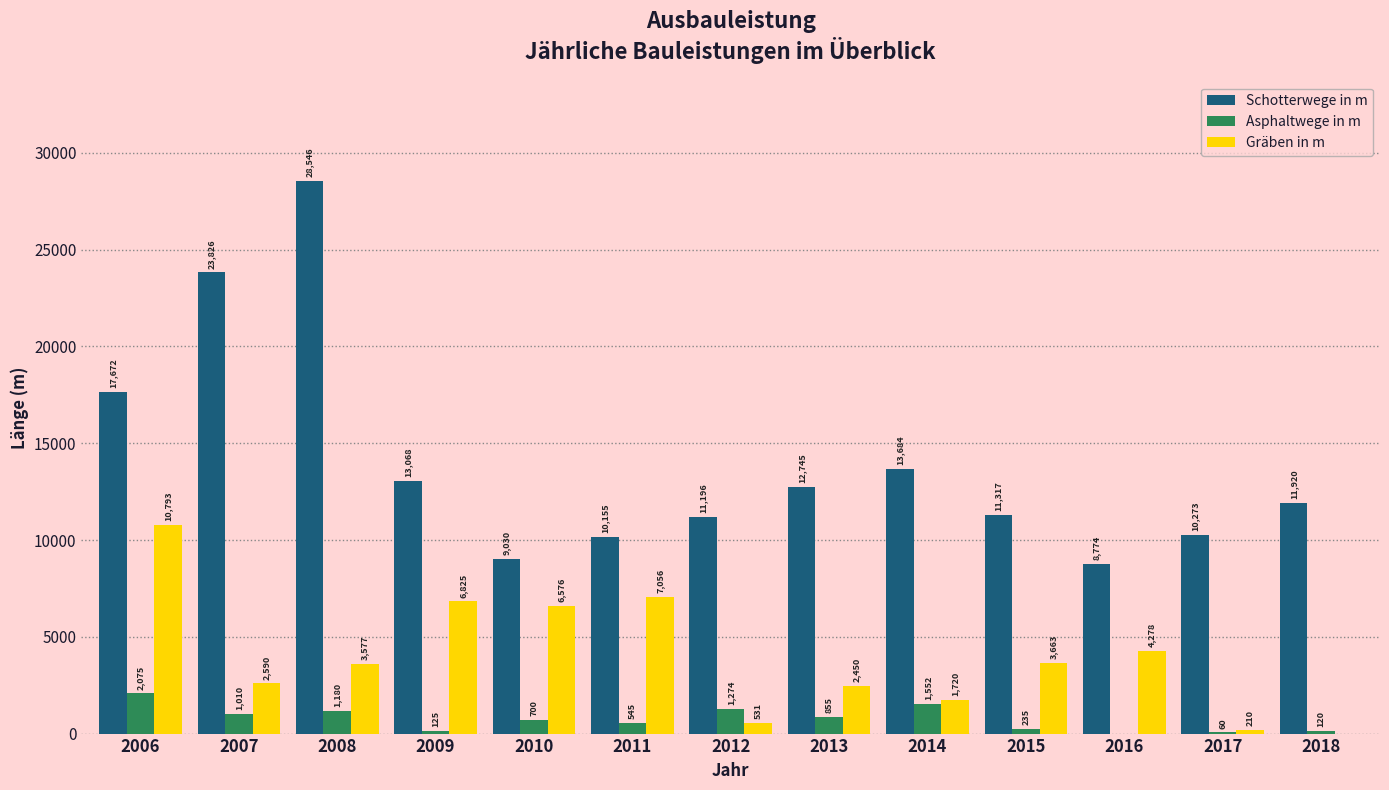

What is the greatest value displayed?

28546